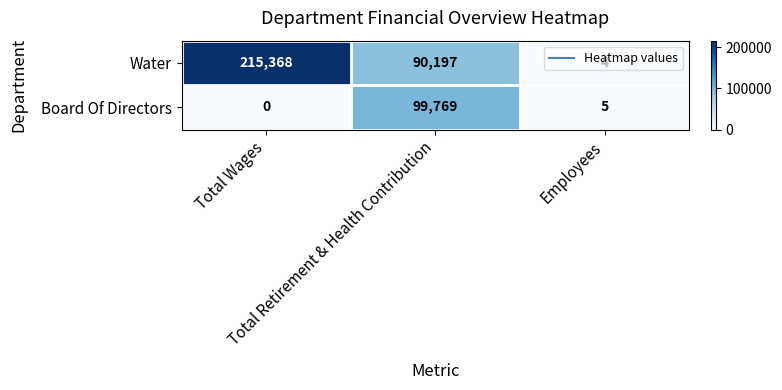

Which series has the largest total across all categories?

Water